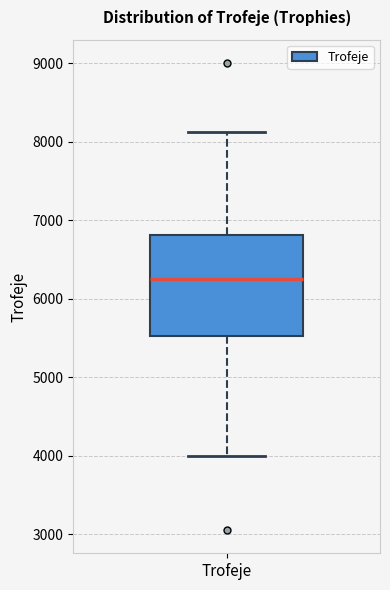

Transcribe this box plot: give where the median line is, the range the box spans, and where the two whiskers end, as read against the y-axis. The values are not printed on the chart, so give them approximately, as read against the axis.

median 6300, box 5500 to 6800, whiskers 4000 to 8100